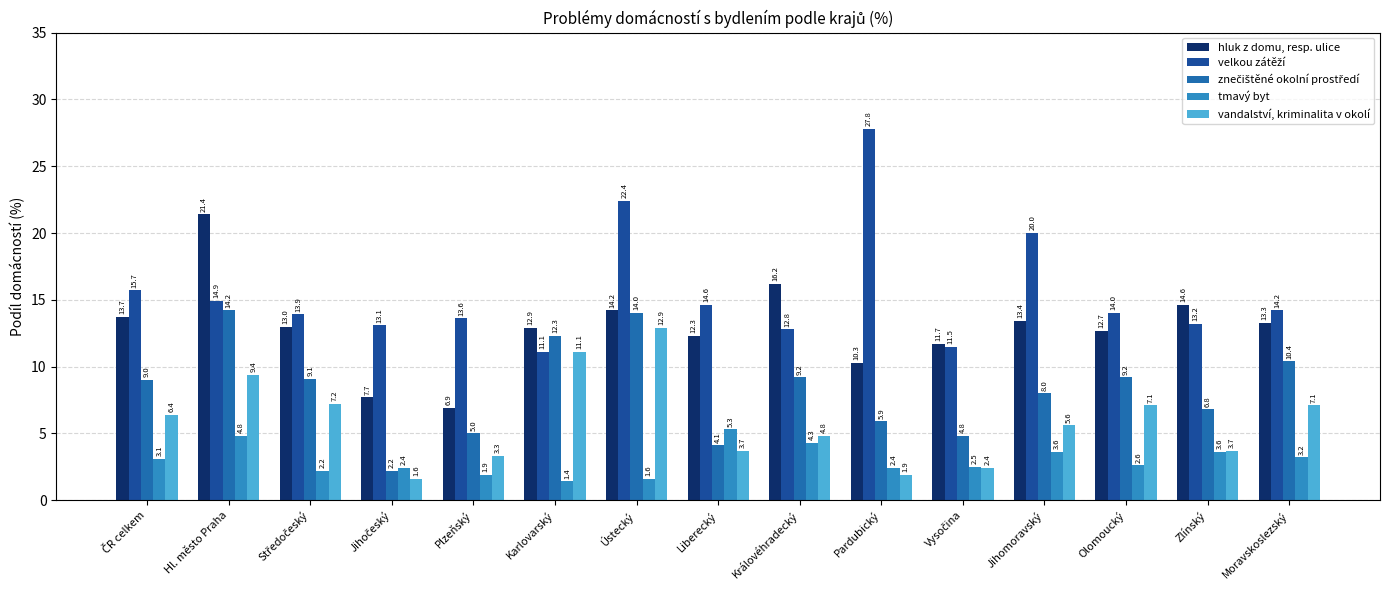

Count the number of data series in this chart.

5